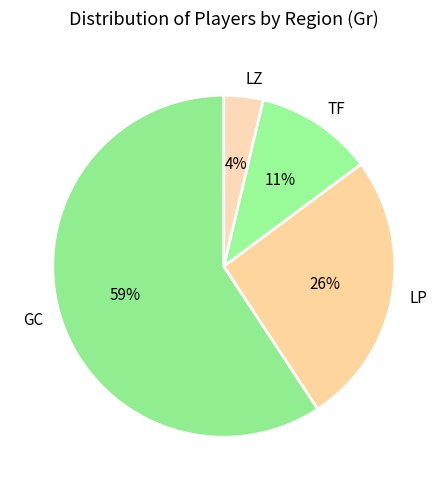

To the nearest percent, what is the average slice percentage?

25%